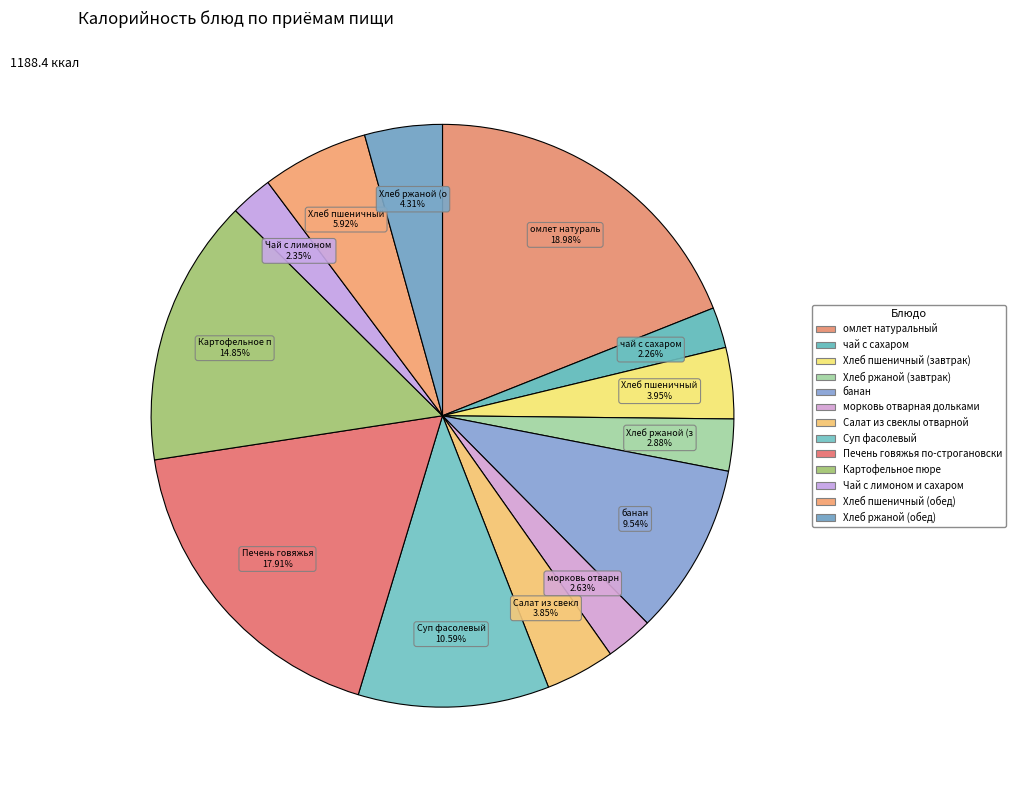

How many segments does this pie chart have?

13